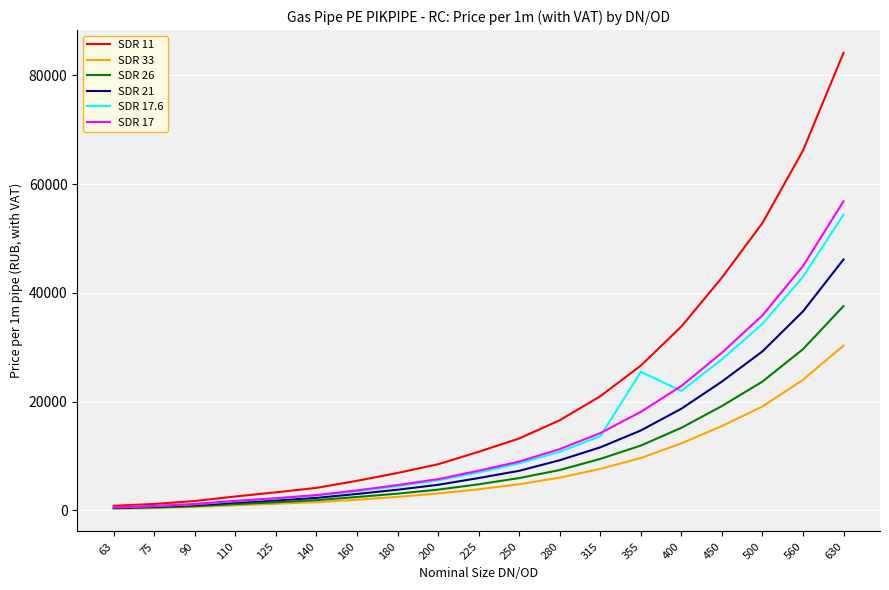

What is the sum of the SDR 26 values at 75 and 90?

1337.1